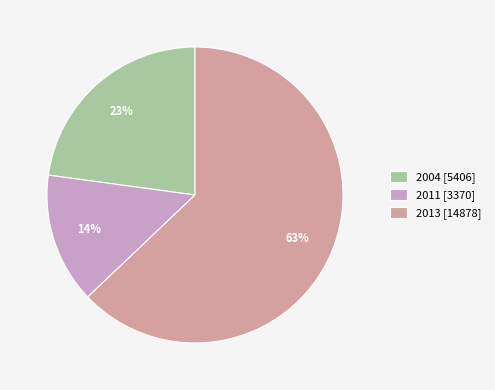

Count the number of slices in the pie.

3